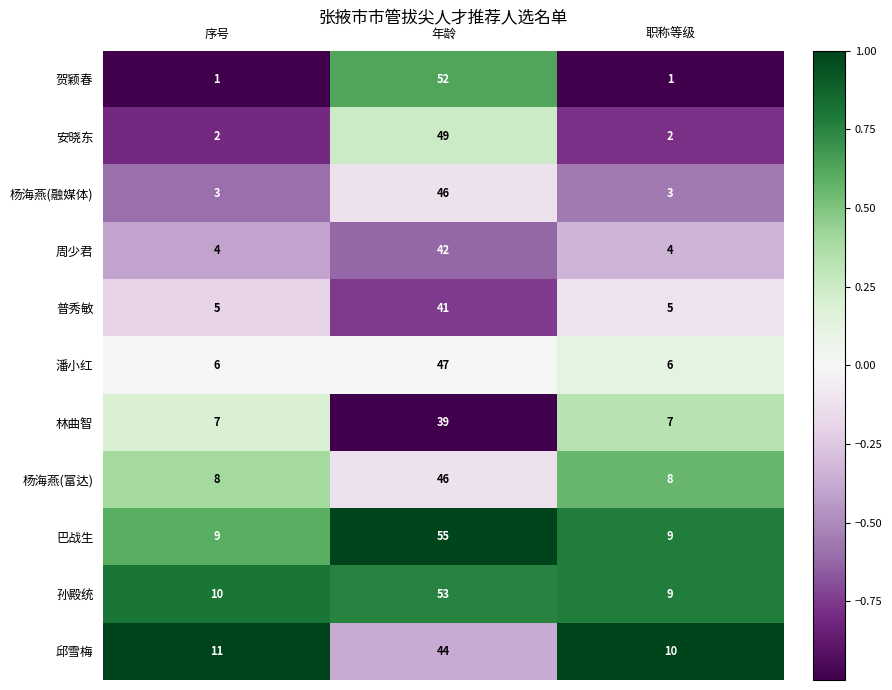

Is the value of 杨海燕(融媒体) at 职称等级 greater than the value of 杨海燕(富达) at 年龄?

No